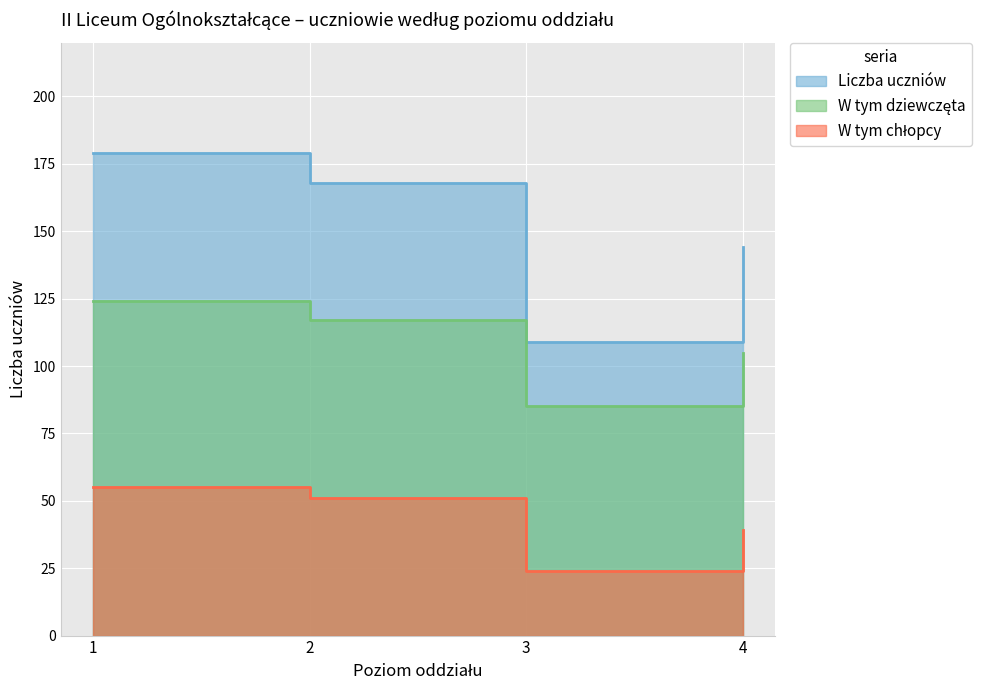

Which series has the largest total across all categories?

Liczba uczniów